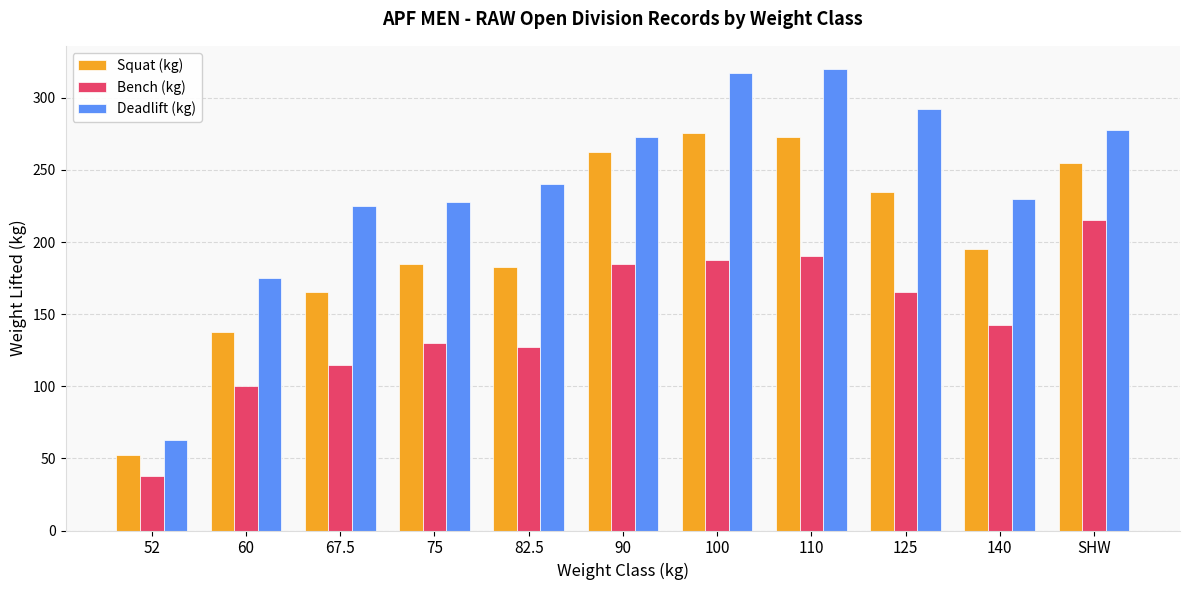

True or false: Deadlift (kg) has a value of 318.1 at 67.5.

False